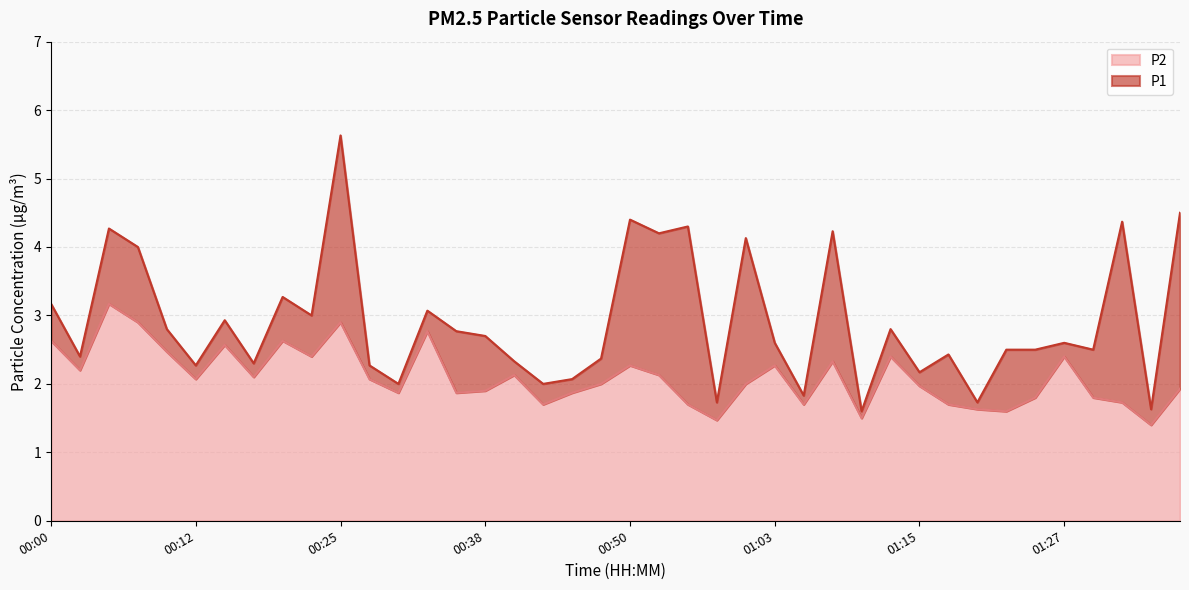

Rank the series by their maximum value, from lowest to highest.

P2, P1